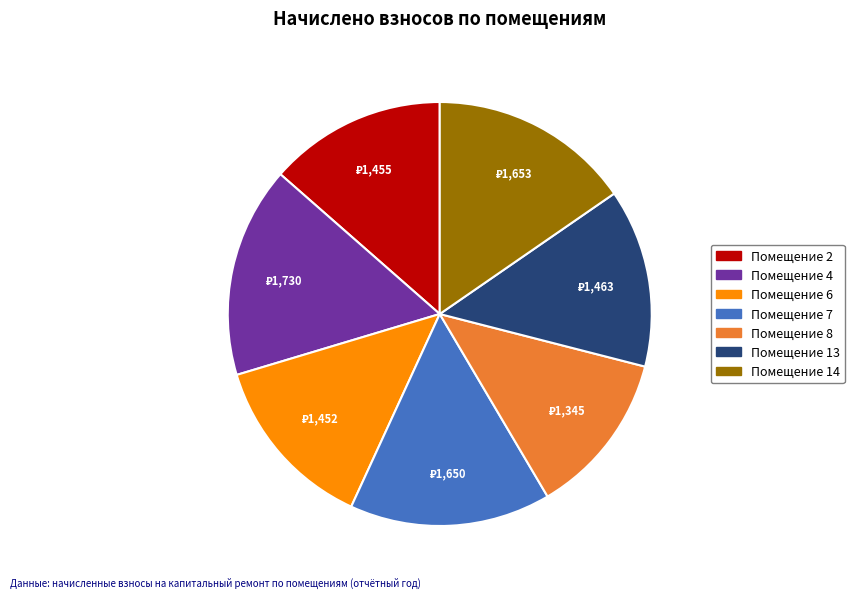

Does any single category account for the majority?

No